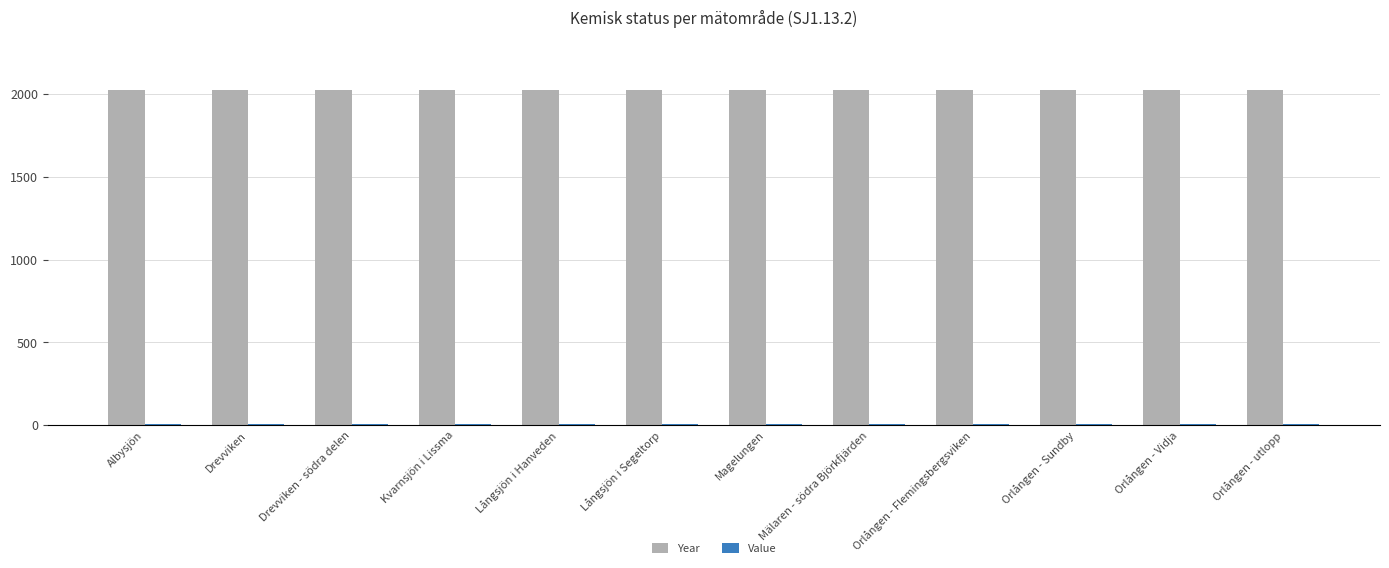

What is the maximum value shown in the chart?

2021